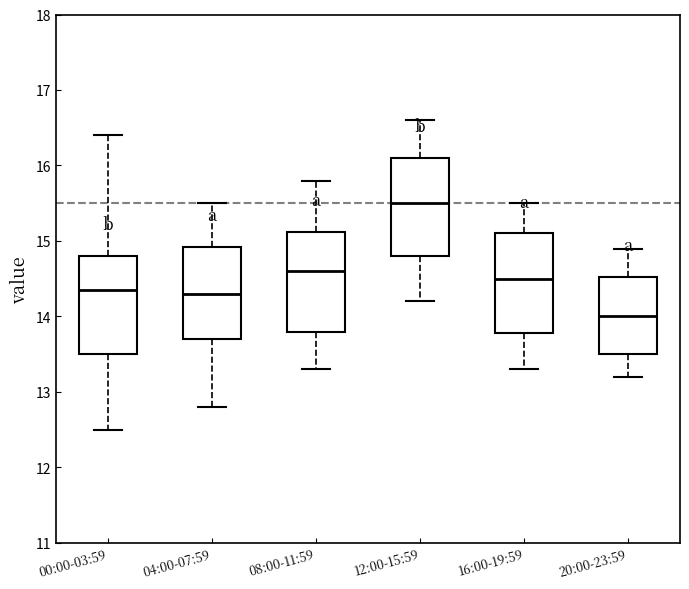

Reading left to right, transcribe this box plot: for each box, give where its median line is, the range the box spans, and where its two whiskers end, as read against the y-axis. The values are not printed on the chart, so give them approximately, as read against the axis.

00:00-03:59: median 14.4, box 13.5 to 14.8, whiskers 12.5 to 16.4
04:00-07:59: median 14.3, box 13.7 to 14.9, whiskers 12.8 to 15.5
08:00-11:59: median 14.6, box 13.8 to 15.1, whiskers 13.3 to 15.8
12:00-15:59: median 15.5, box 14.8 to 16.1, whiskers 14.2 to 16.6
16:00-19:59: median 14.5, box 13.8 to 15.1, whiskers 13.3 to 15.5
20:00-23:59: median 14.0, box 13.5 to 14.5, whiskers 13.2 to 14.9